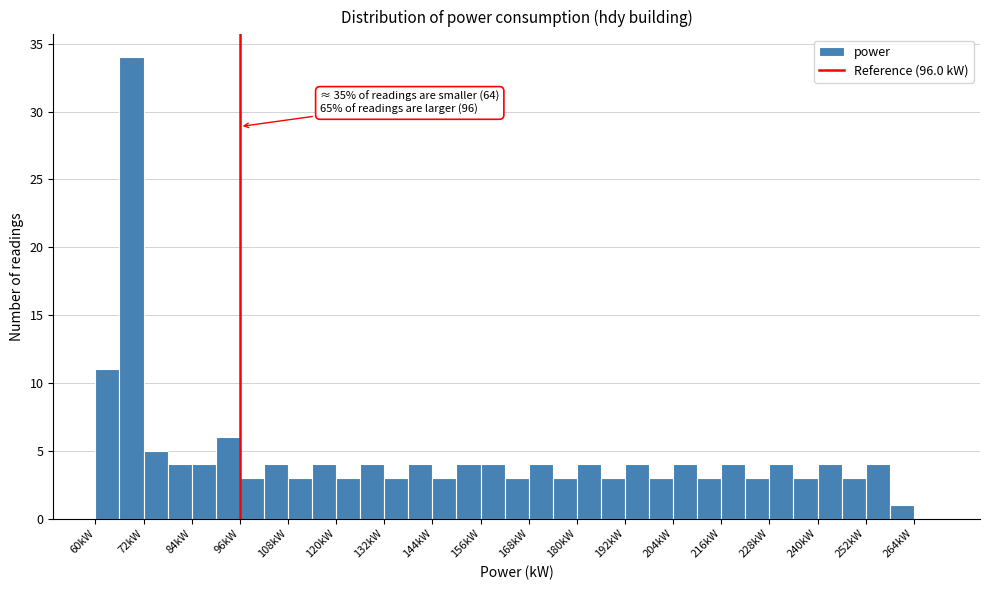

Read against the x-axis, roughly where is the centre of the tallest bar?

70